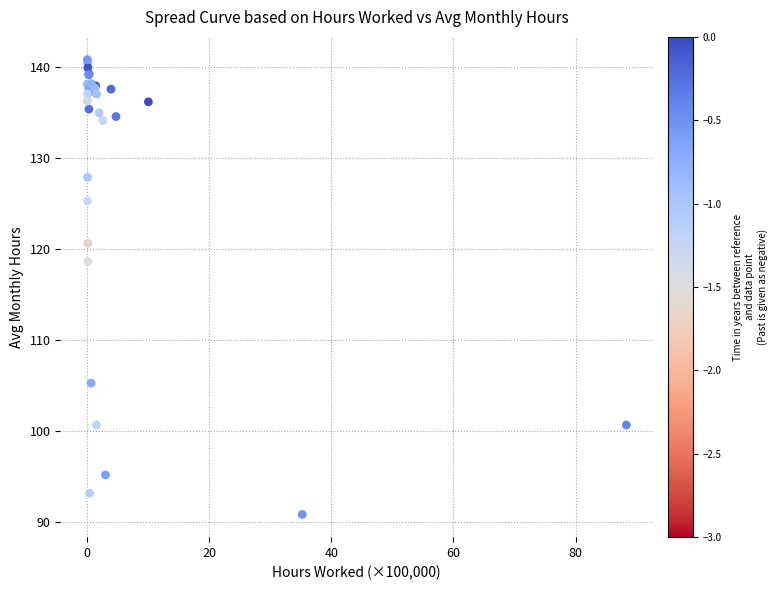

What Y value in the scatter plot is closest to 115?

118.6